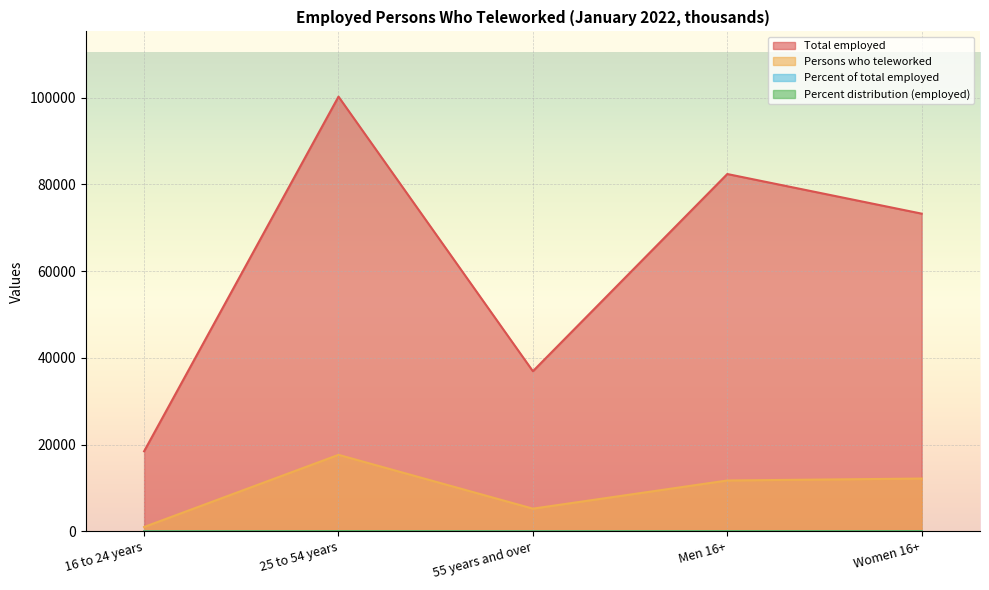

Reading right to left, list all the values displayed in this chart.

Total employed: Women 16+=73242.0	Men 16+=82376.0	55 years and over=36927.0	25 to 54 years=100214.0	16 to 24 years=18478.0
Persons who teleworked: Women 16+=12194.0	Men 16+=11744.0	55 years and over=5254.0	25 to 54 years=17659.0	16 to 24 years=1025.0
Percent of total employed: Women 16+=16.6	Men 16+=14.3	55 years and over=14.2	25 to 54 years=17.6	16 to 24 years=5.5
Percent distribution (employed): Women 16+=47.1	Men 16+=52.9	55 years and over=23.7	25 to 54 years=64.4	16 to 24 years=11.9